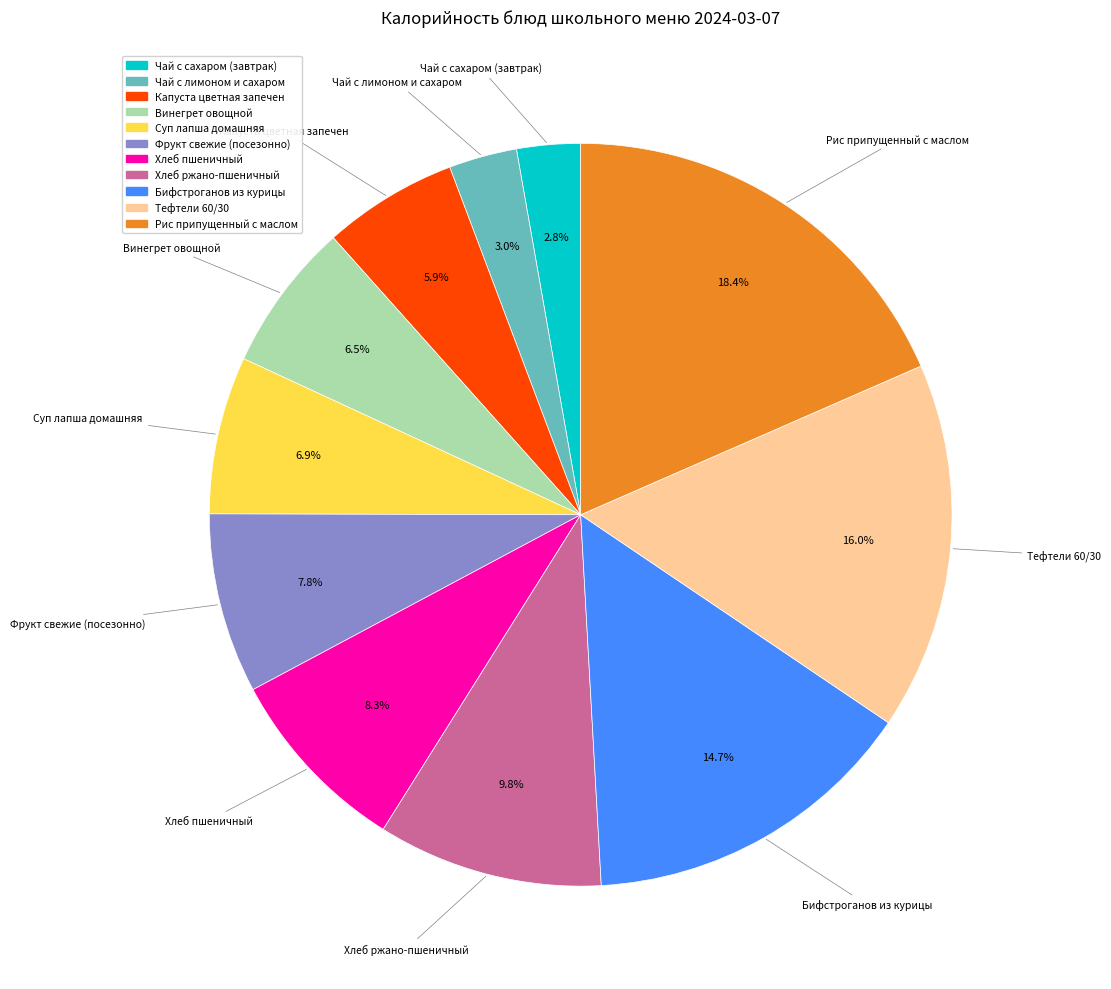

Is there a majority slice in this chart?

No